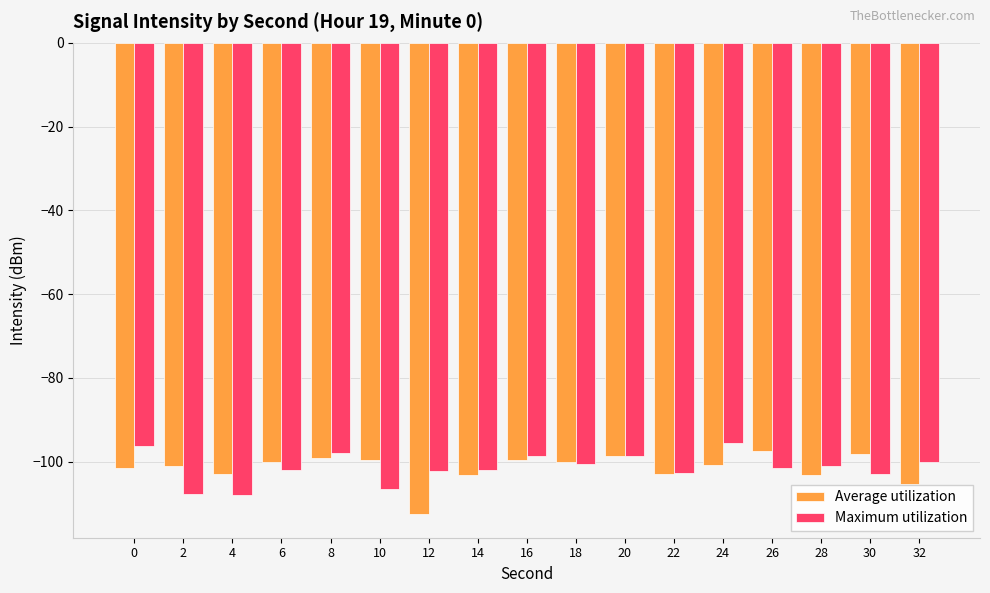

What is the difference between the second highest and minimum values in the Average utilization series?

14.3